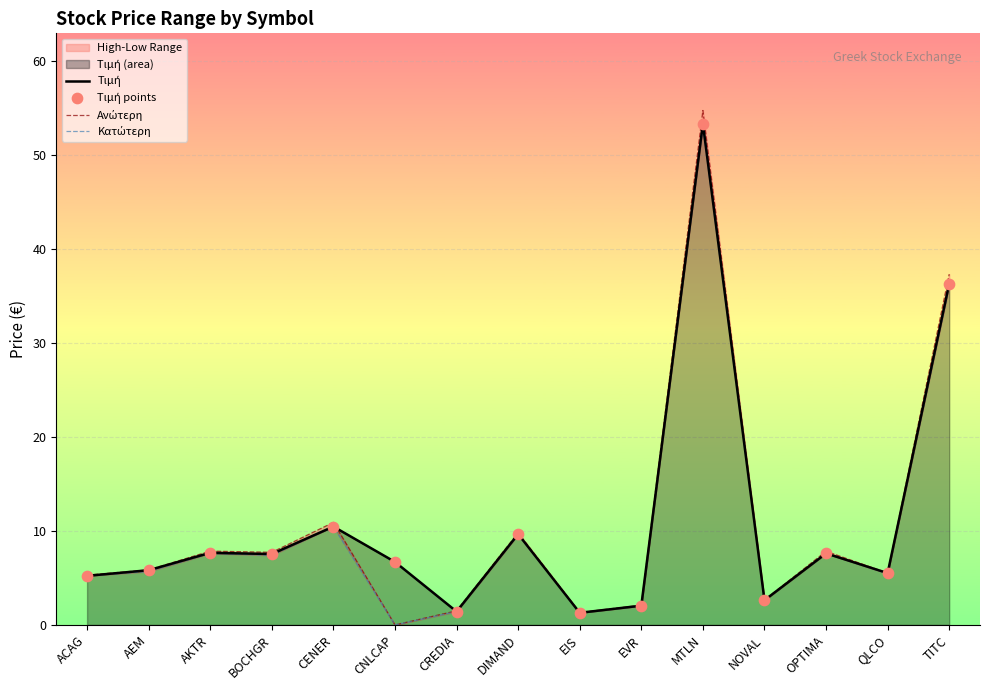

Which series has the widest spread of Y values?

Ανώτερη